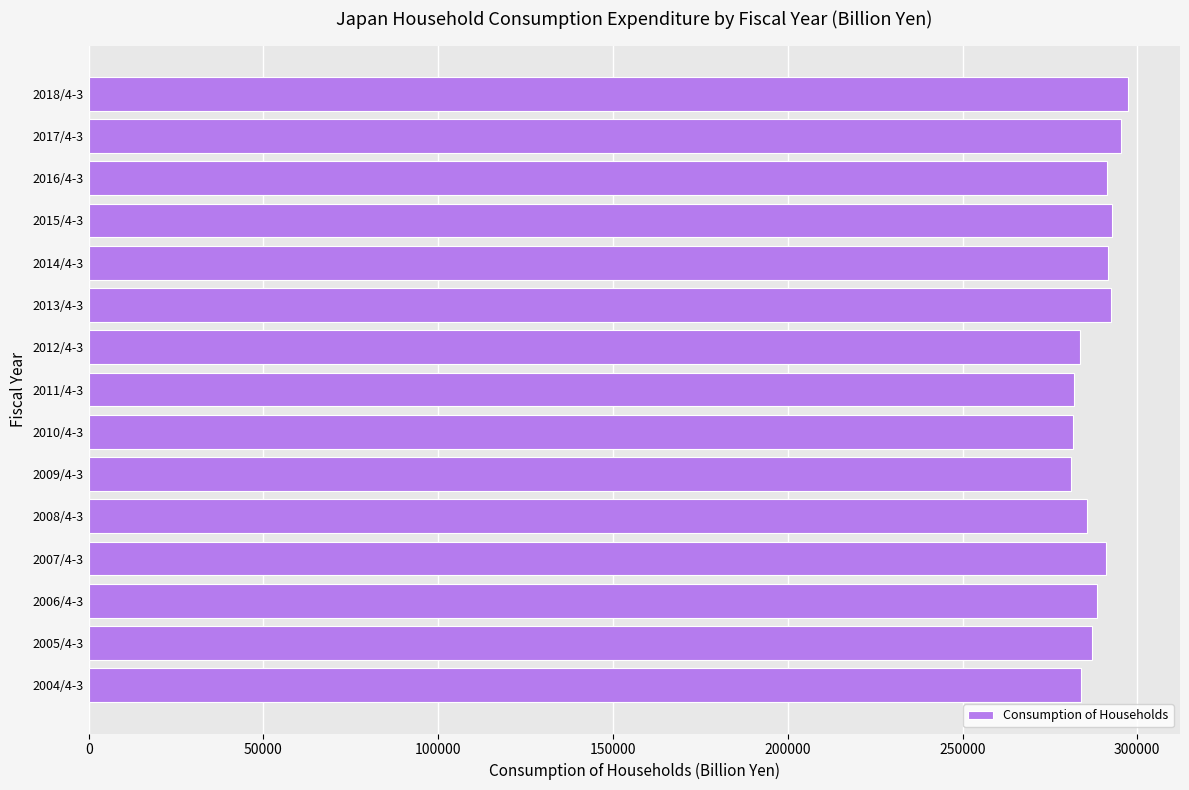

What is the change in value from 2012/4-3 to 2015/4-3?

+9100.5